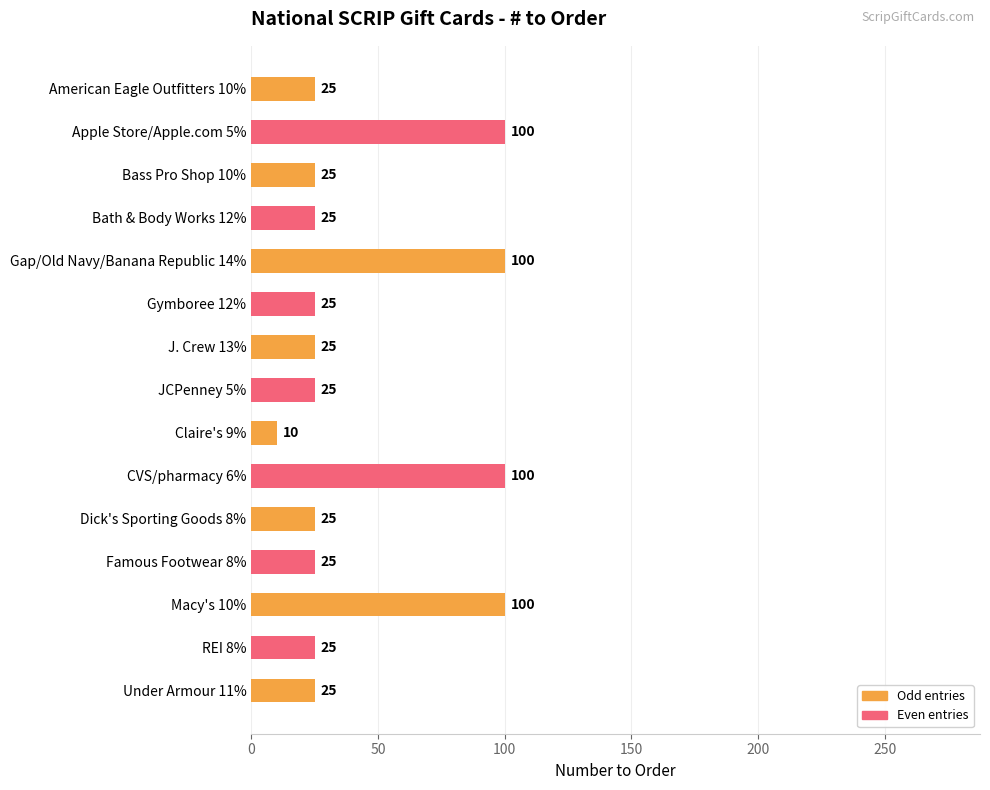

At which category does the chart reach its minimum across all series?

Claire's 9%